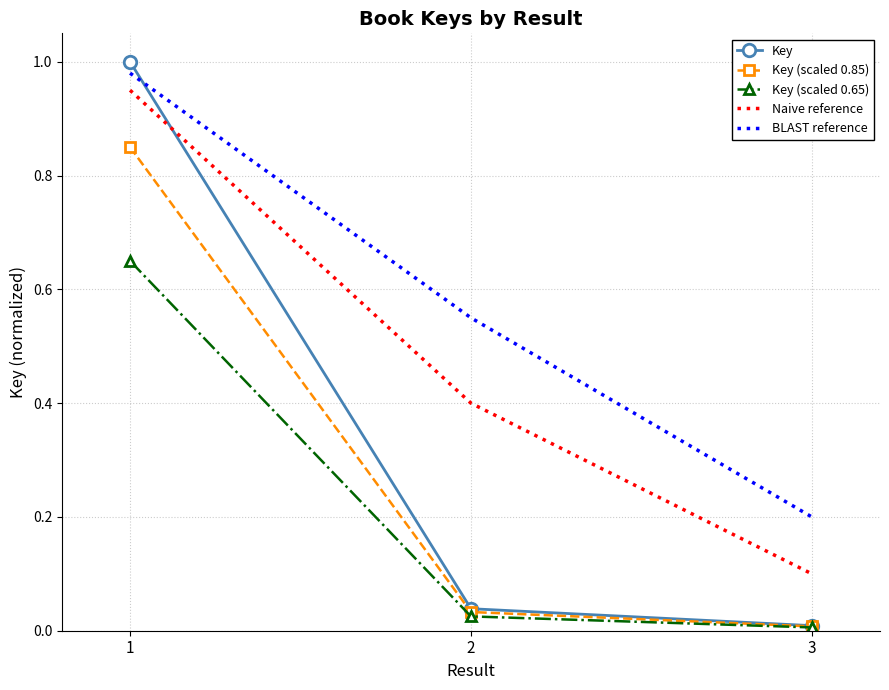

What is the average value of the Key (scaled 0.85) series?

0.3